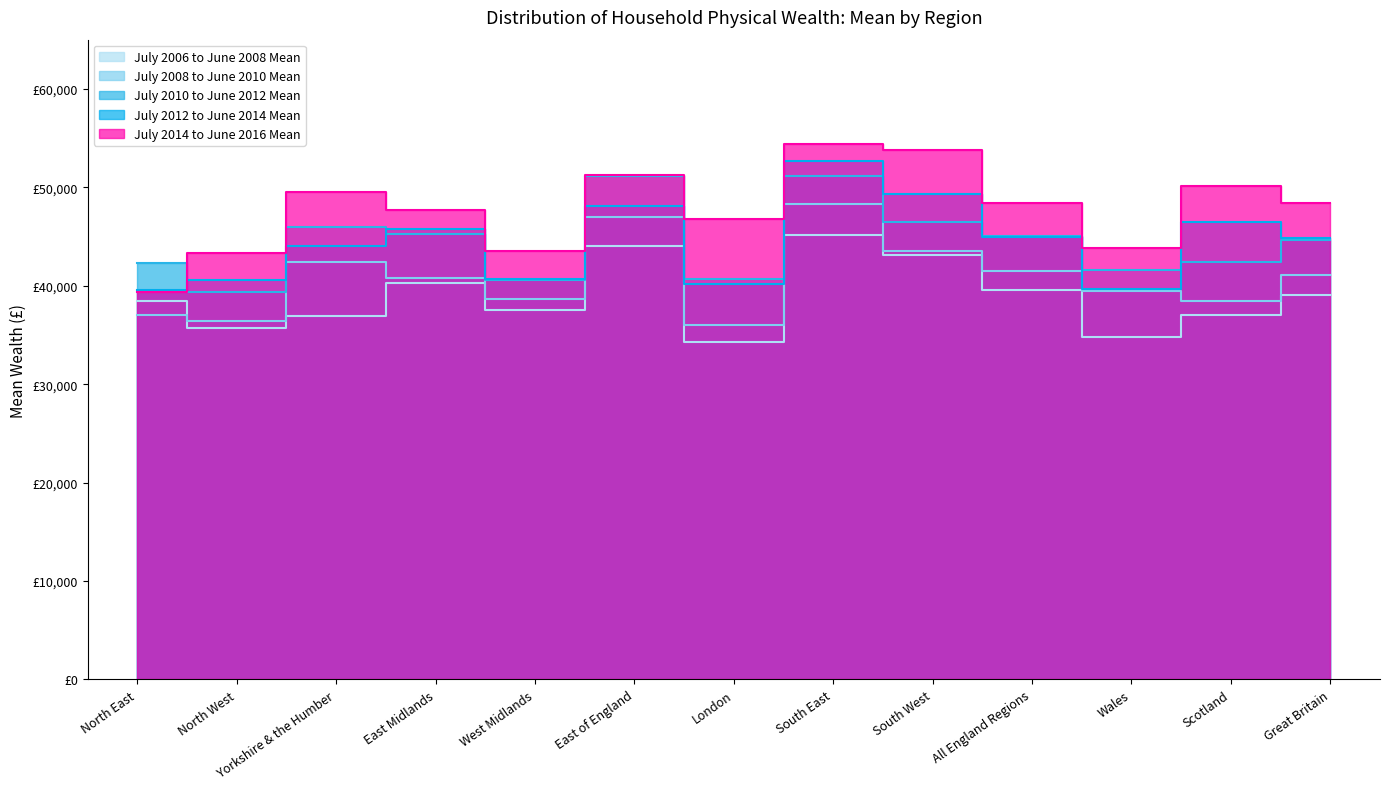

What is the smallest value displayed?

34300